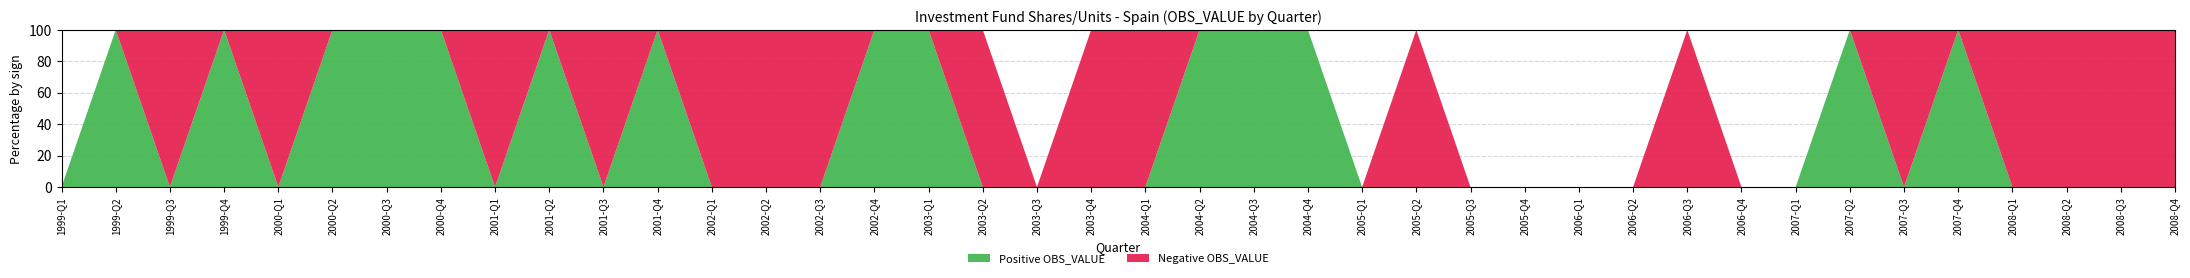

Where is the first local minimum for Positive OBS_VALUE?

1999-Q3